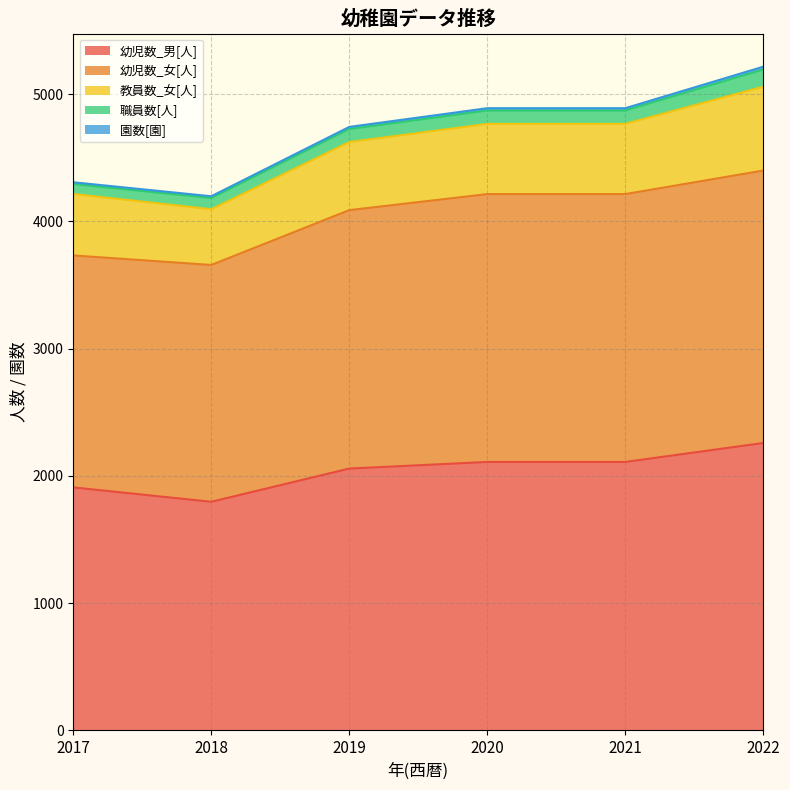

What is the total value across all series at 2019?

4743